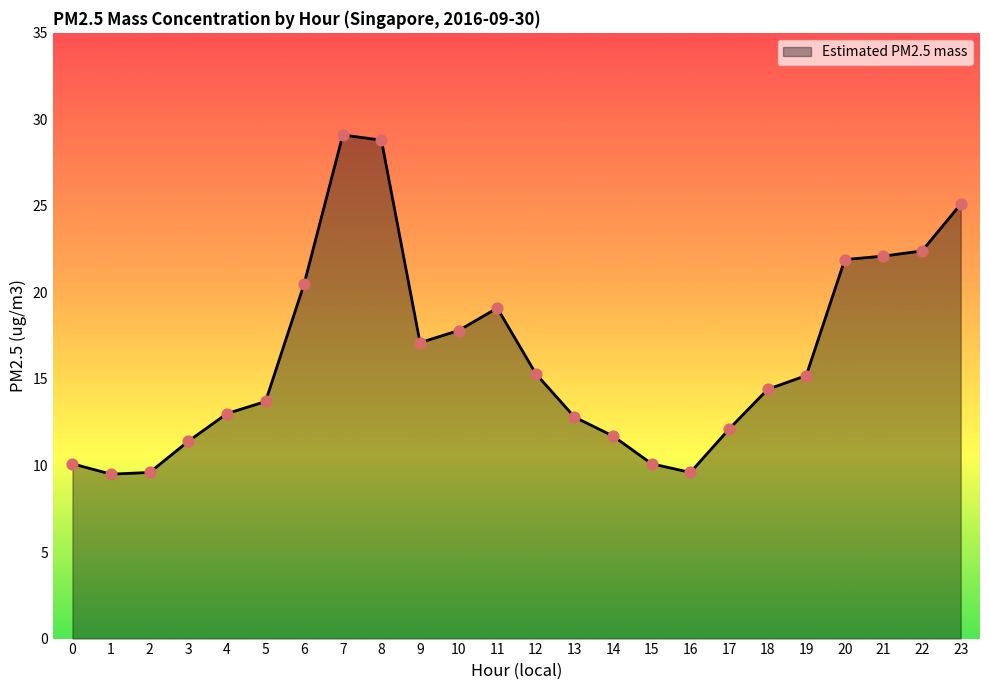

What is the change in value from 14 to 21?

+10.4